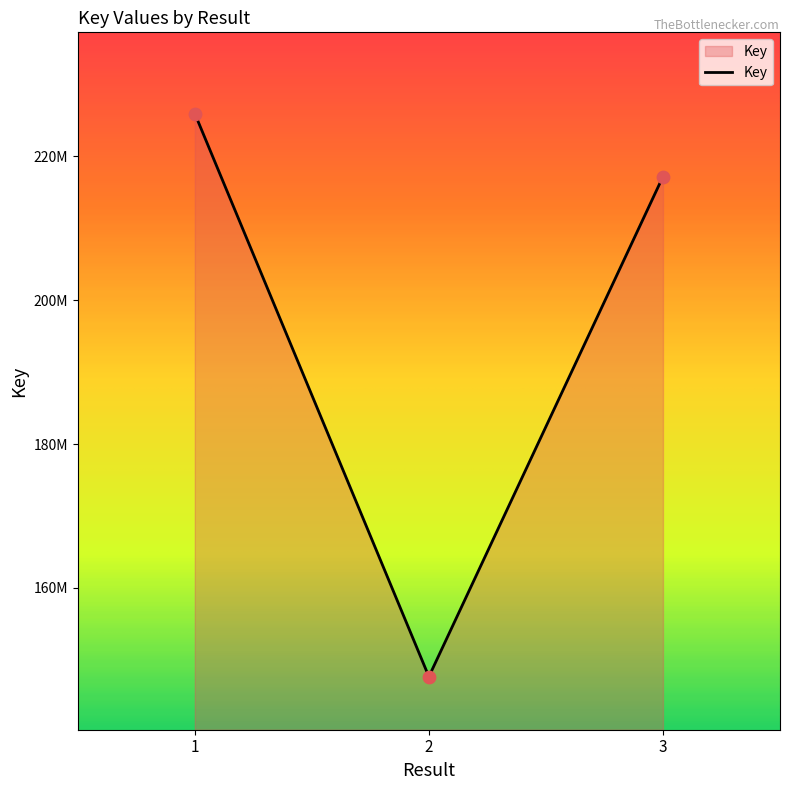

Does the chart have visible grid lines?

No